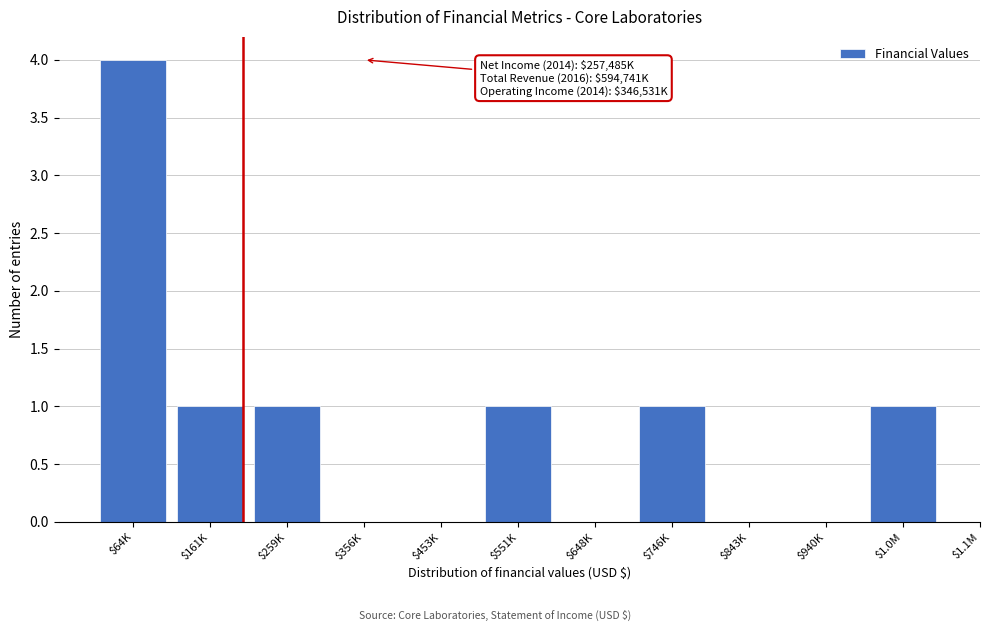

What is the sum of all values?

9